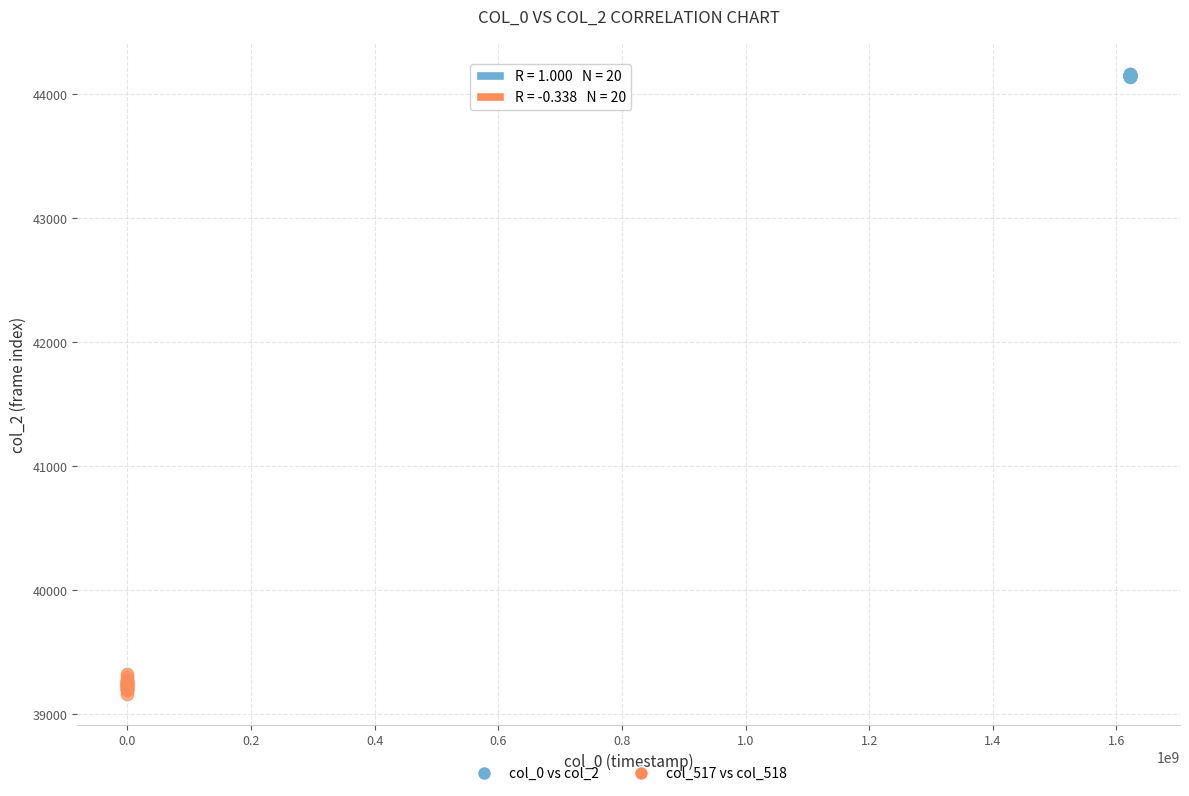

Which series reaches the maximum Y coordinate?

col_0 vs col_2